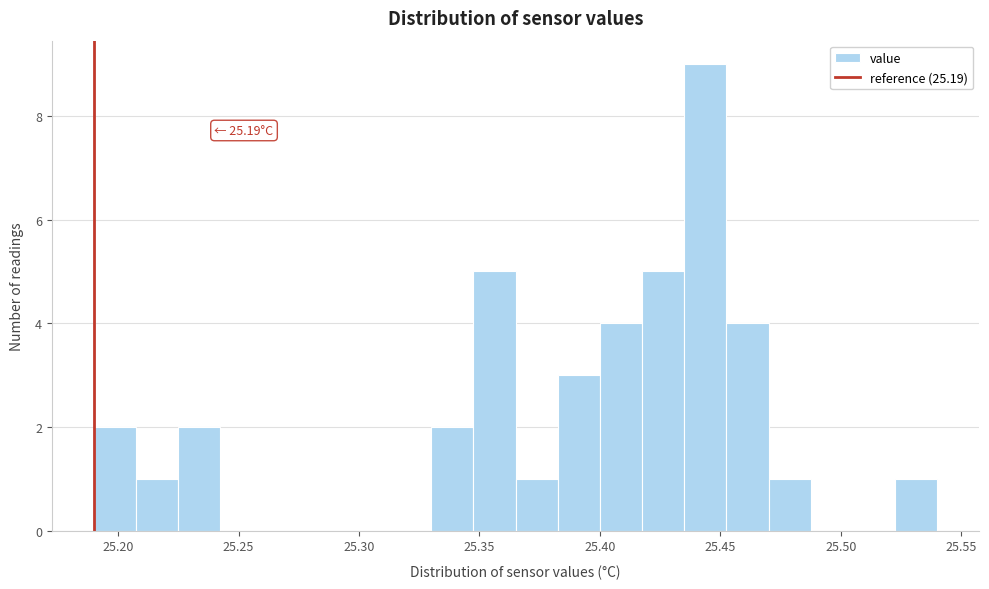

Read against the x-axis, roughly where is the centre of the tallest bar?

25.445